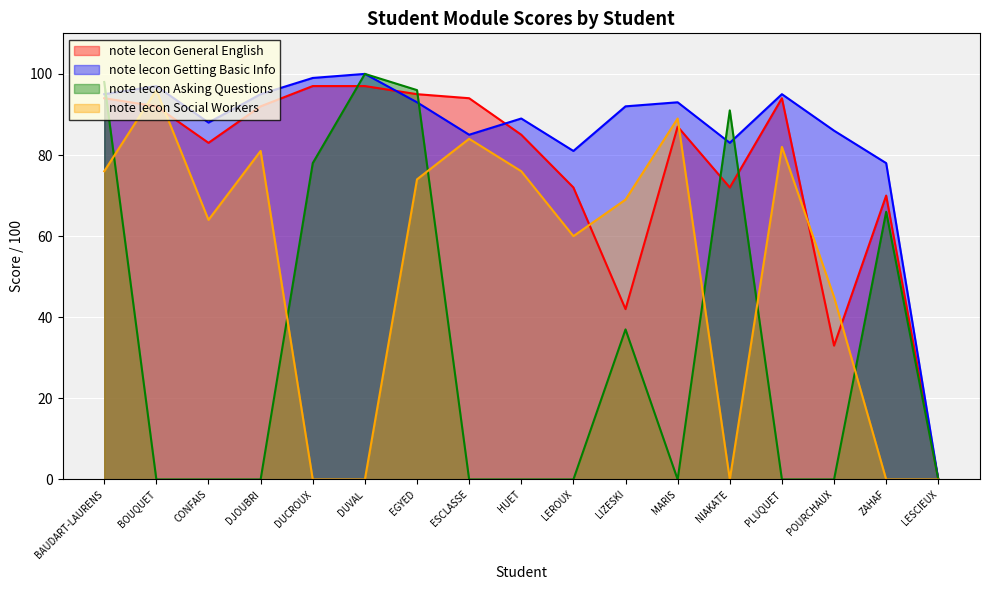

Where is note lecon Asking Questions nearest to the value 50?

LIZESKI